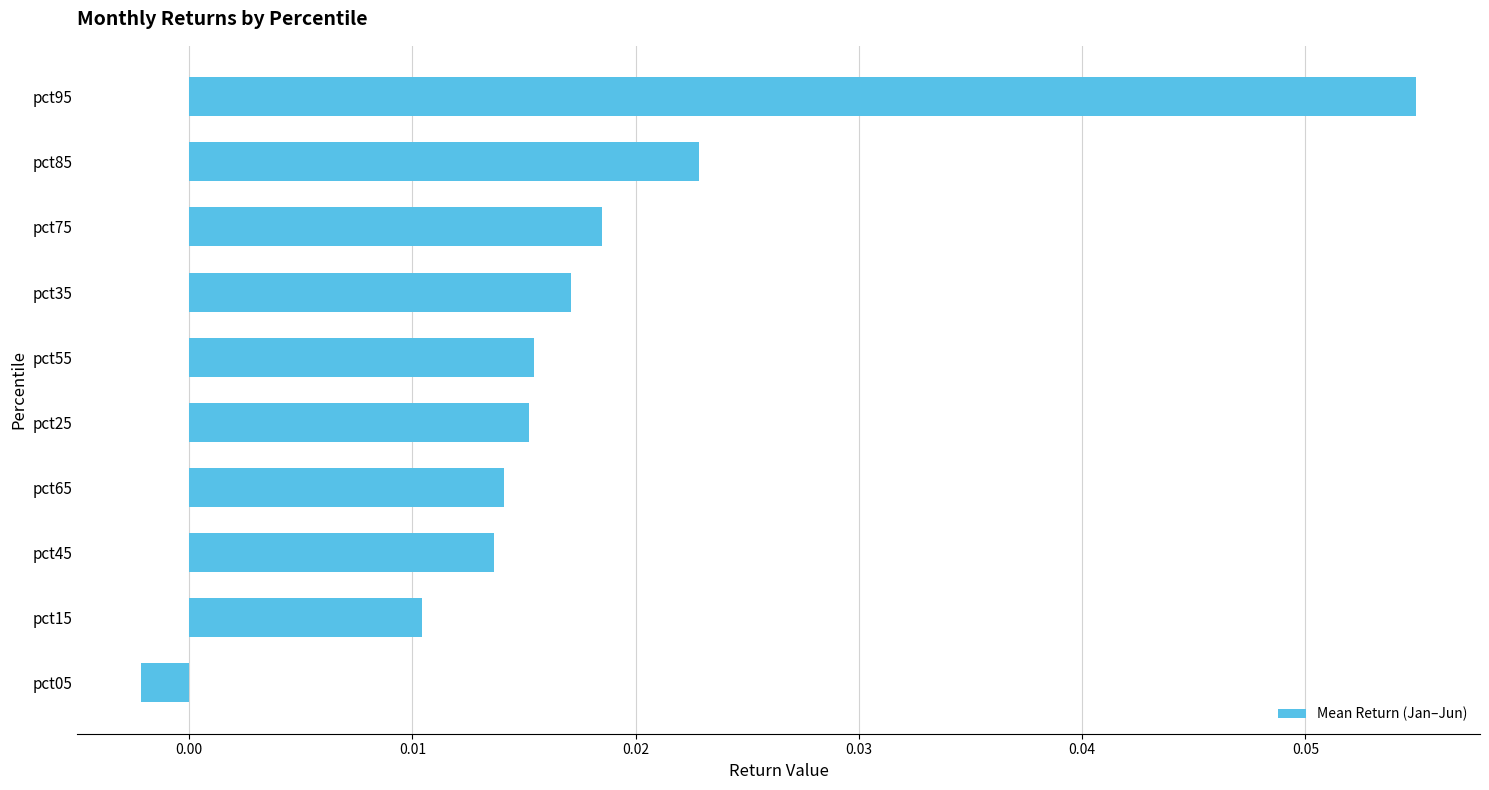

Which category has the lowest value across all series?

pct05